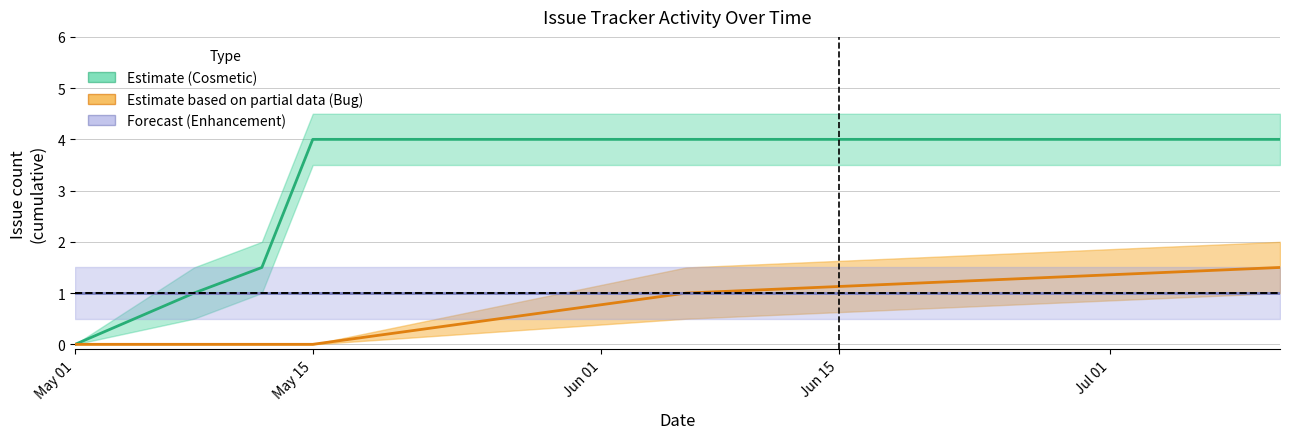

Is this an area chart (filled region under the line)?

No